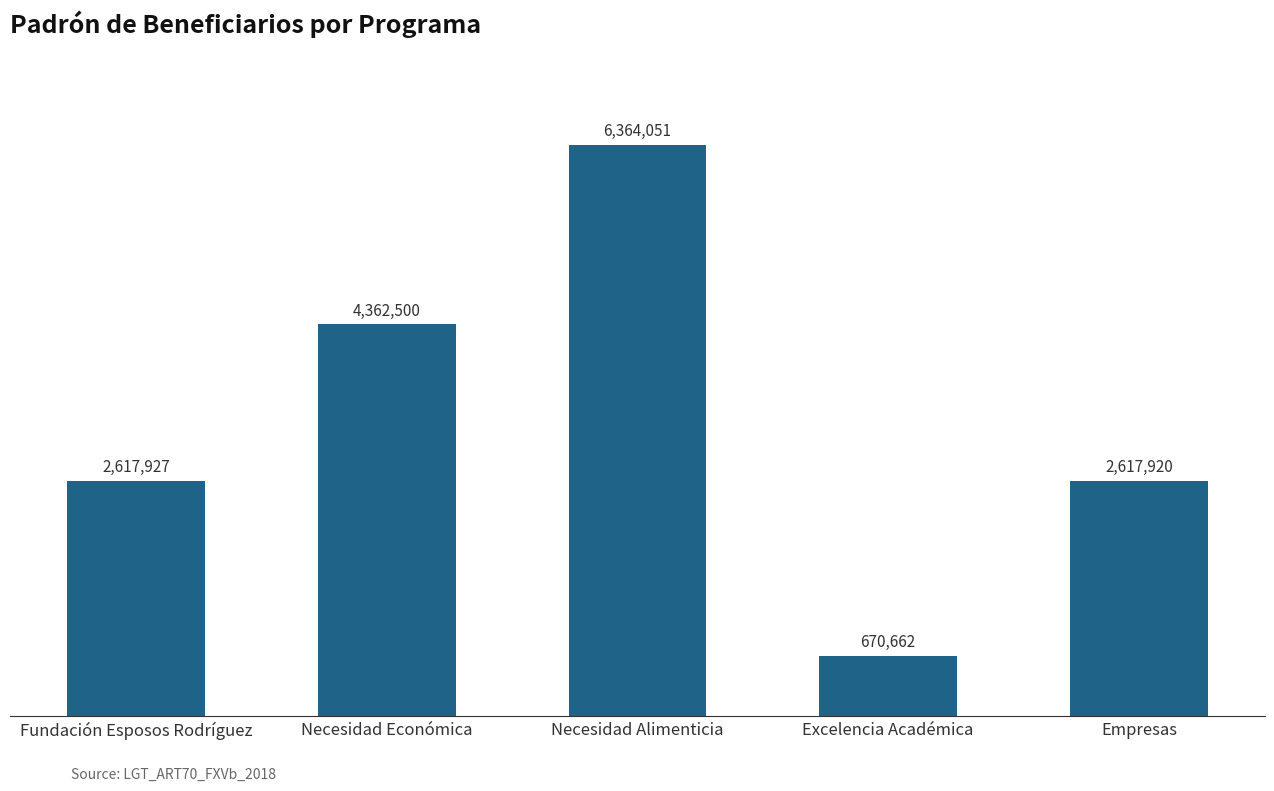

What is the difference between the second highest and second lowest values?

1744580